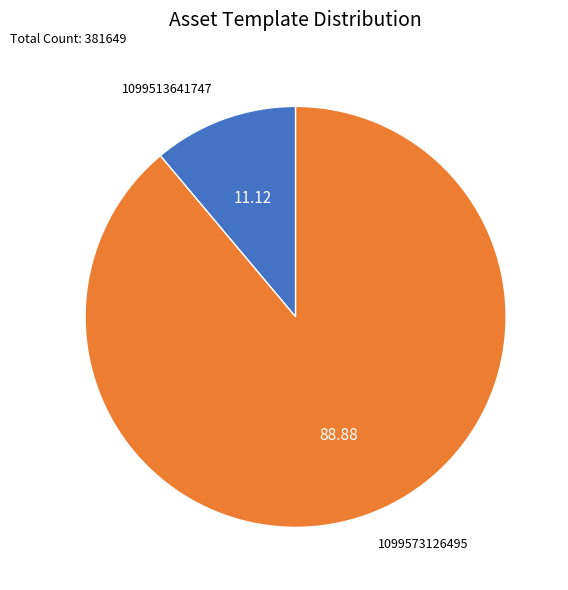

Is there a majority slice in this chart?

Yes